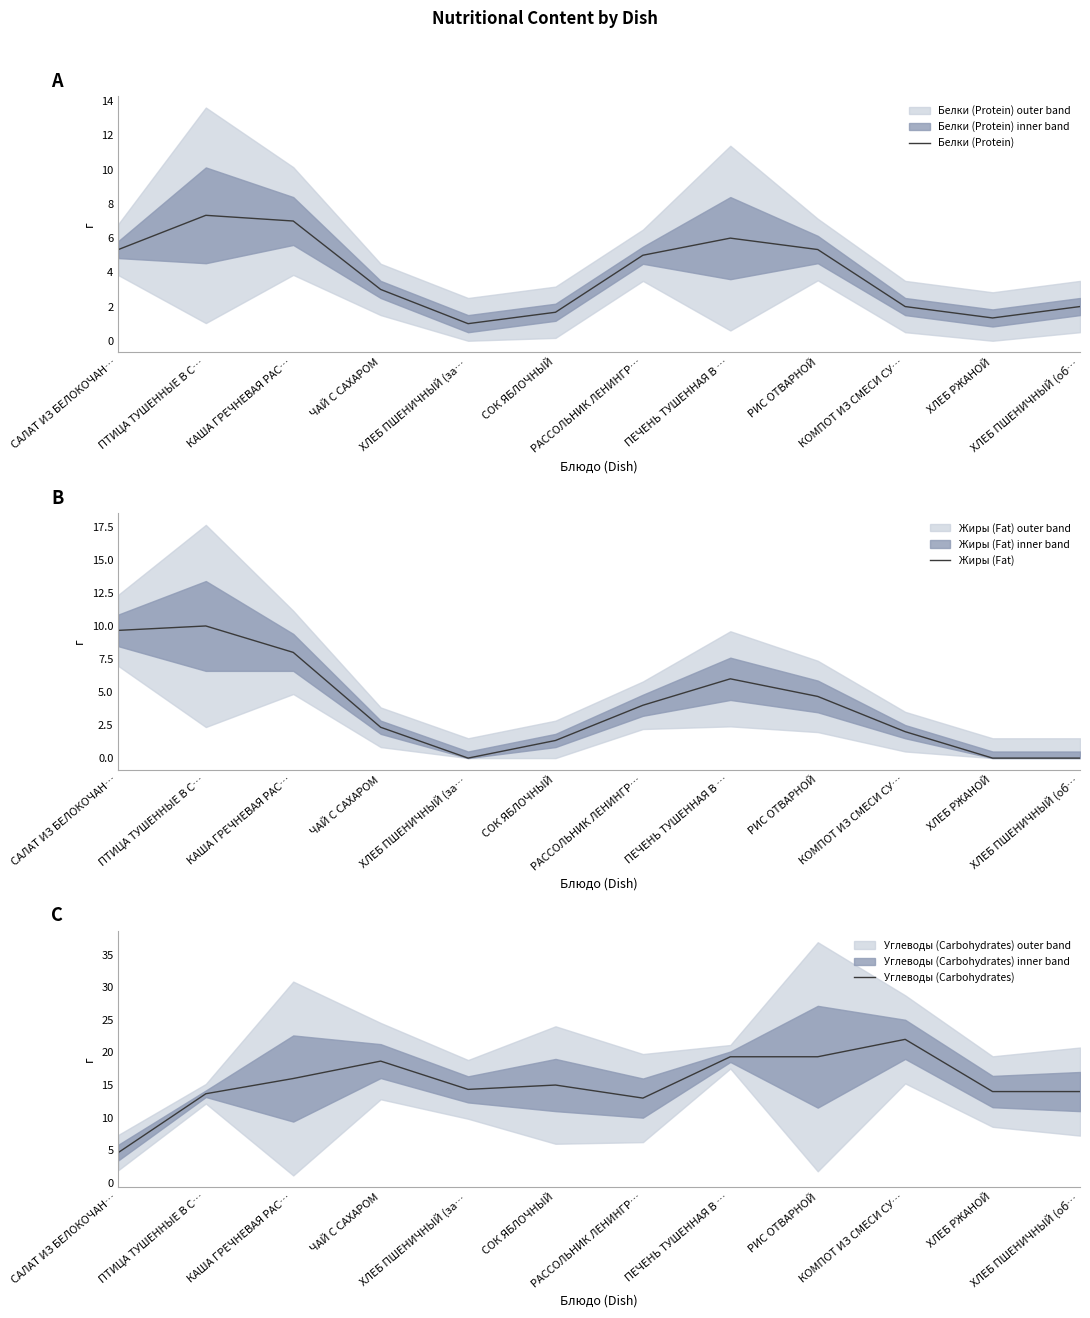

What is the value of the Углеводы (Carbohydrates) point at the 6th from the left?

15.0